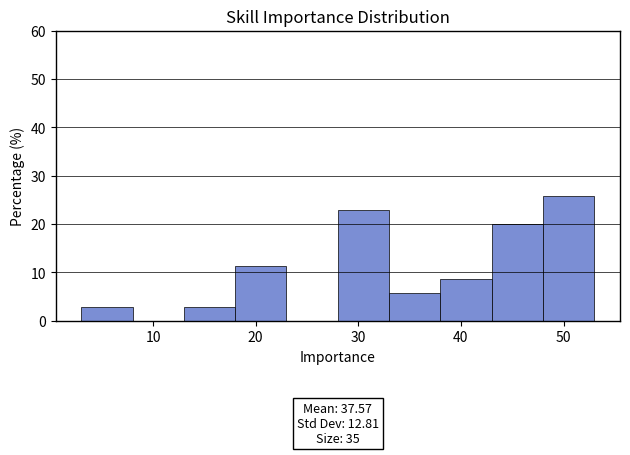

Over which range of the x-axis is the bar tallest?

48 to 53